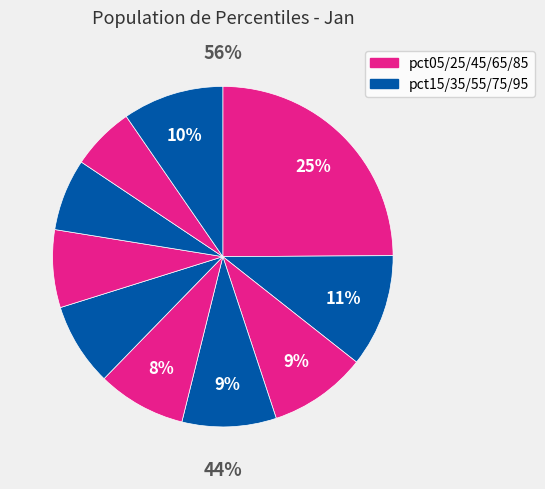

What is the total percentage of pct85 and pct25?

15.3%